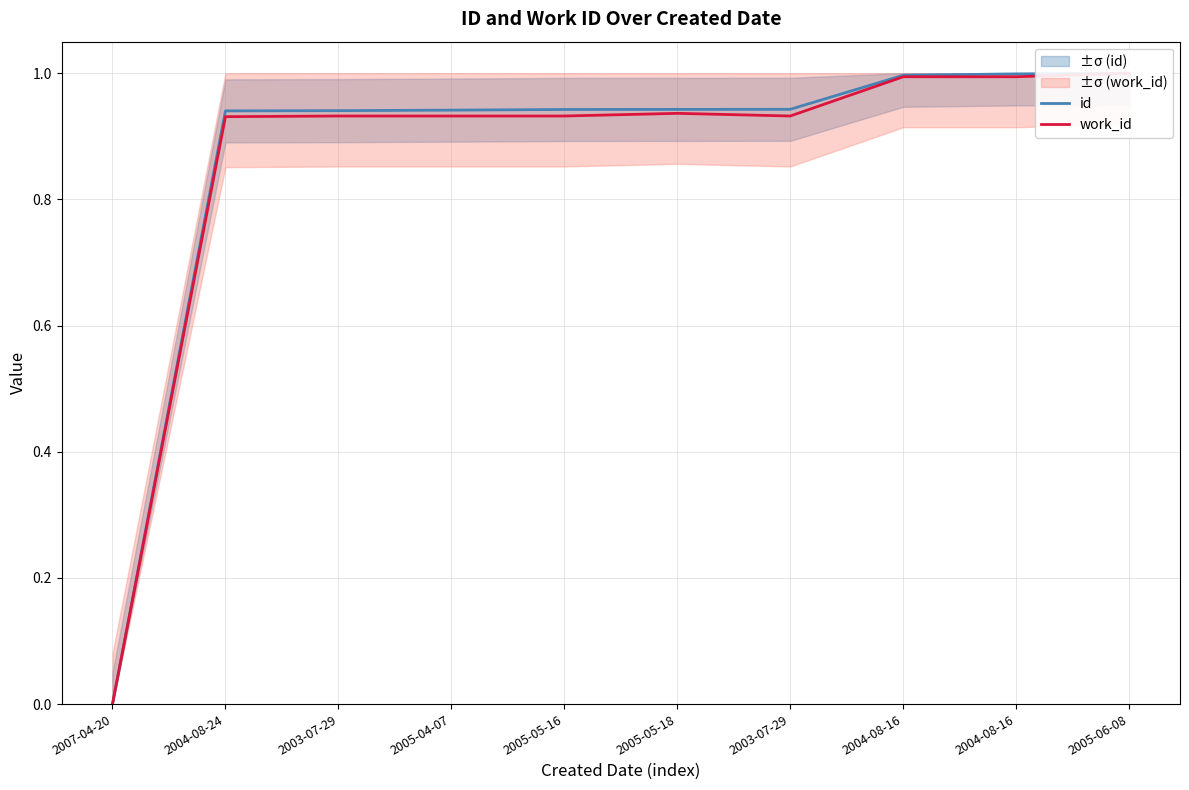

What is the difference between the maximum and second lowest values in the id series?

0.1